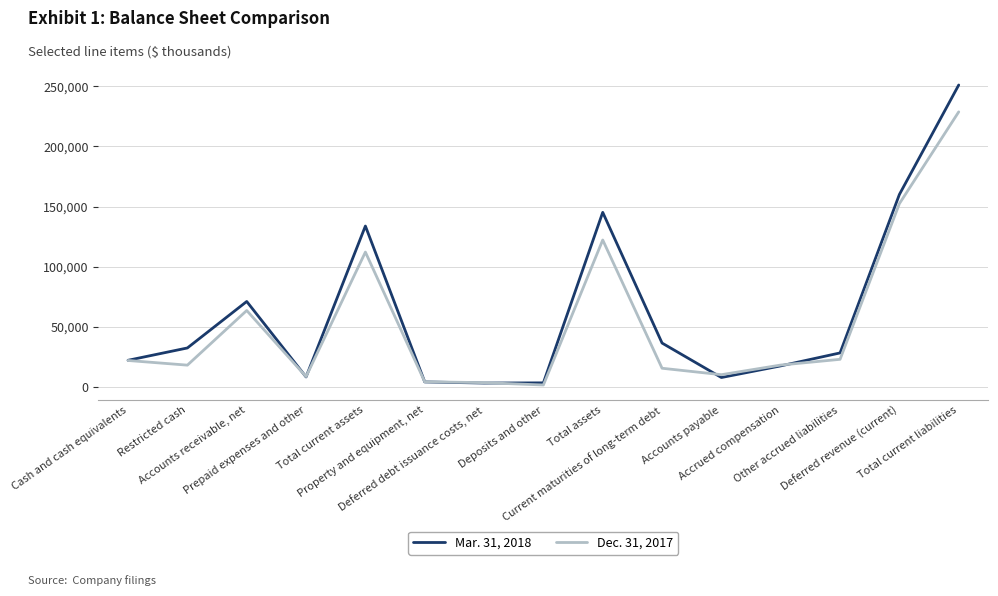

Rank the series at Cash and cash equivalents from lowest to highest value.

Dec. 31, 2017, Mar. 31, 2018